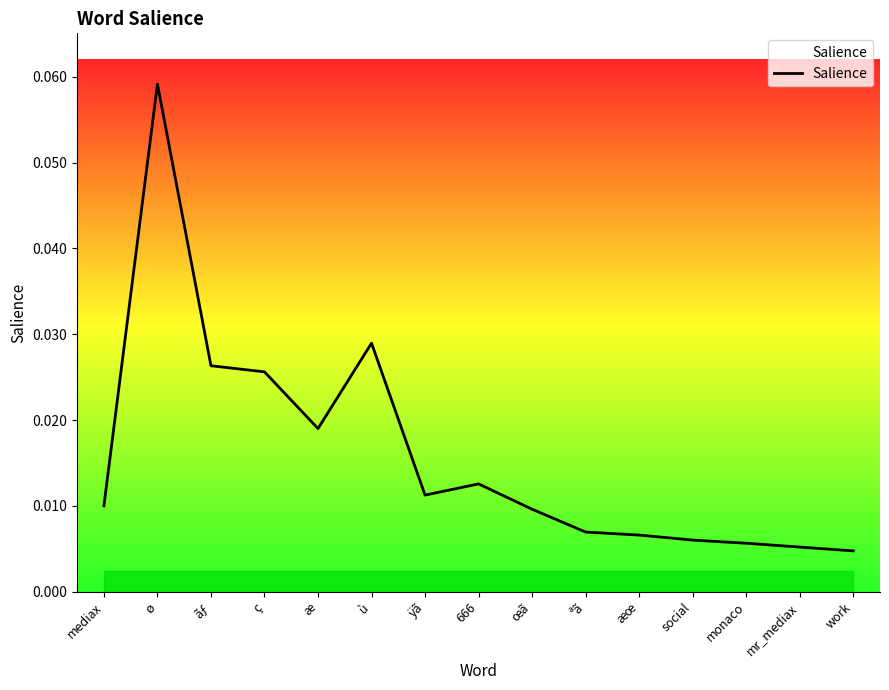

How many lines are shown in the chart?

1